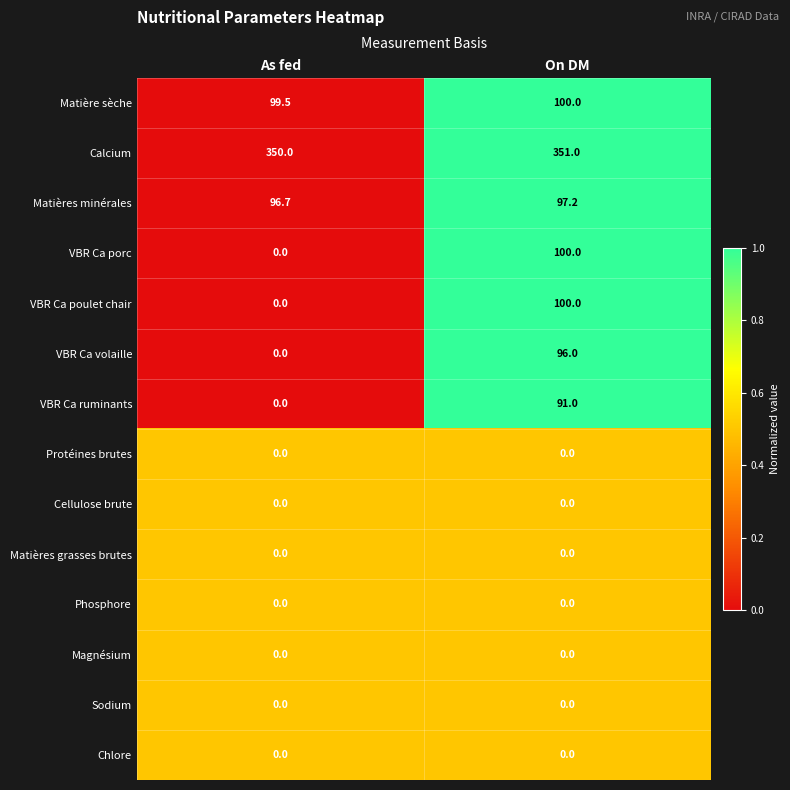

What is the maximum value for Matière sèche?

100.0